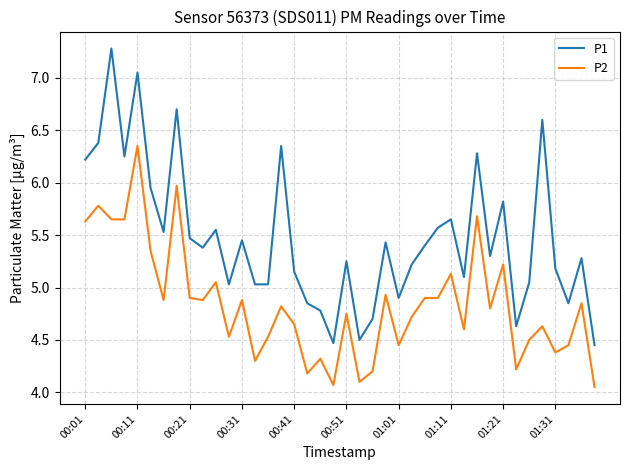

Which series has the widest spread of values?

P1